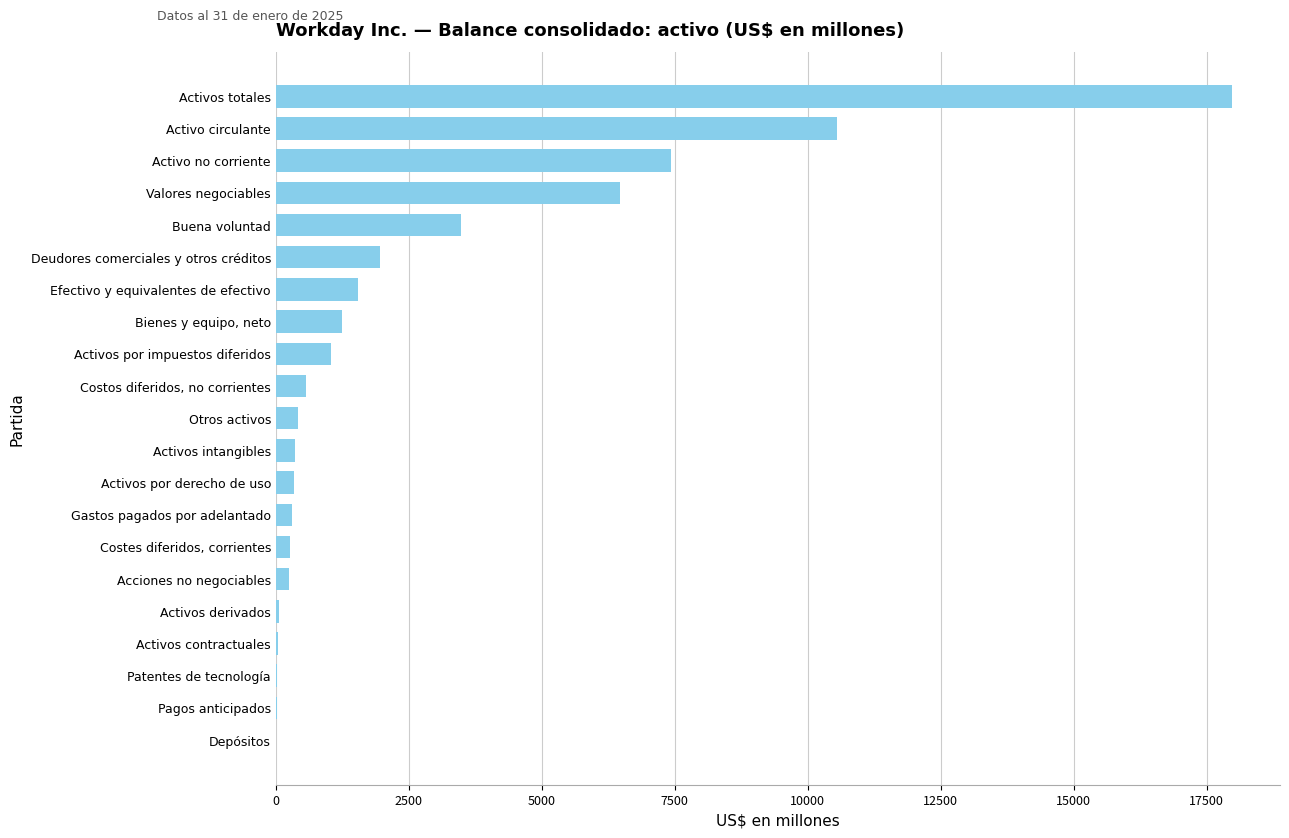

Which has a higher value, Gastos pagados por adelantado or Efectivo y equivalentes de efectivo?

Efectivo y equivalentes de efectivo